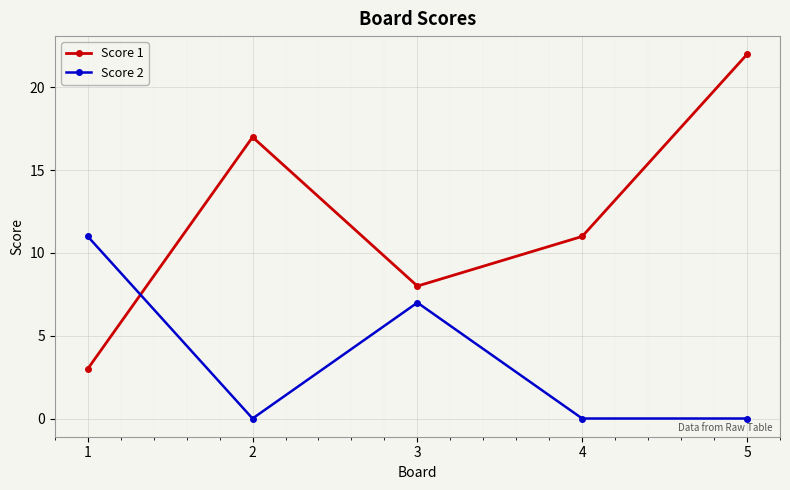

Where is the first local maximum for Score 1?

2